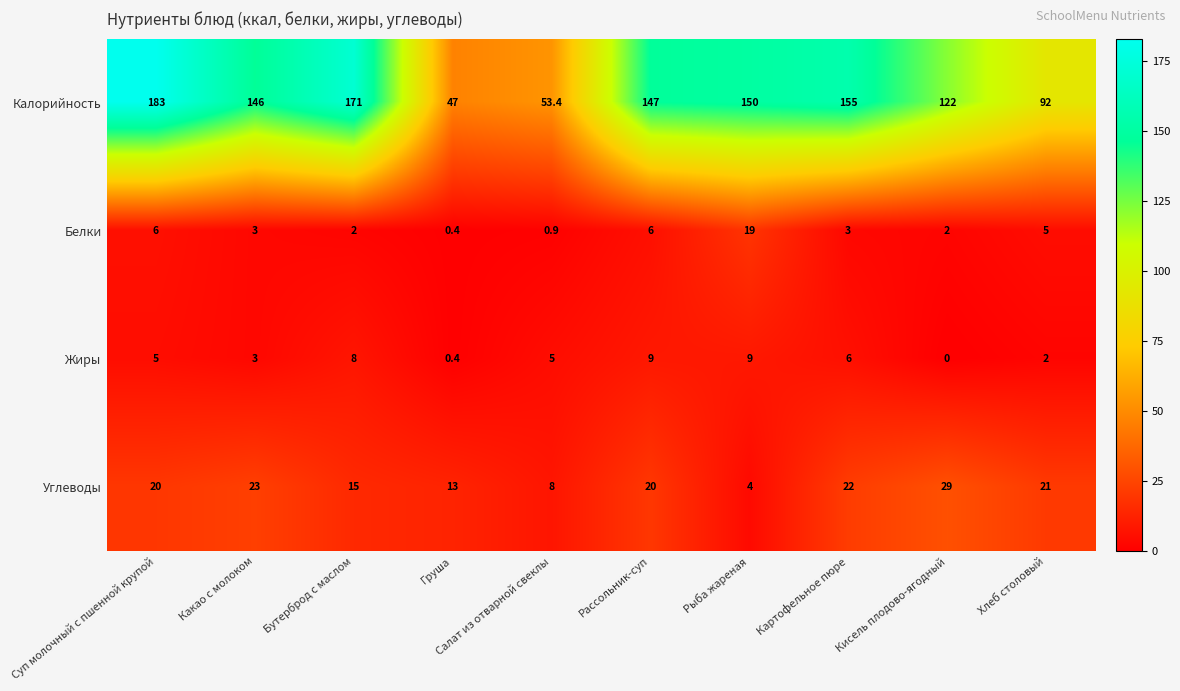

At which category does the chart reach its peak across all series?

Суп молочный с пшенной крупой